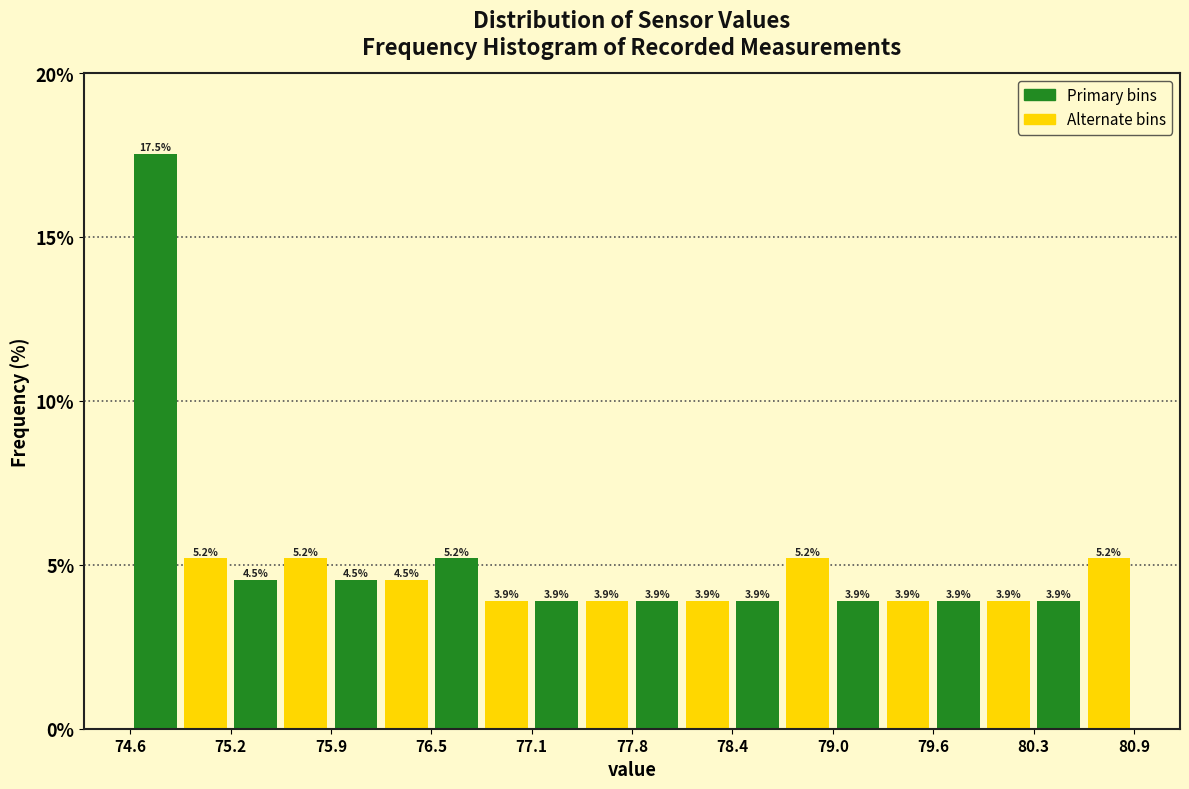

Around what value on the x-axis is the tallest bar? Give the approximate position of its centre, as read against the axis.

74.8